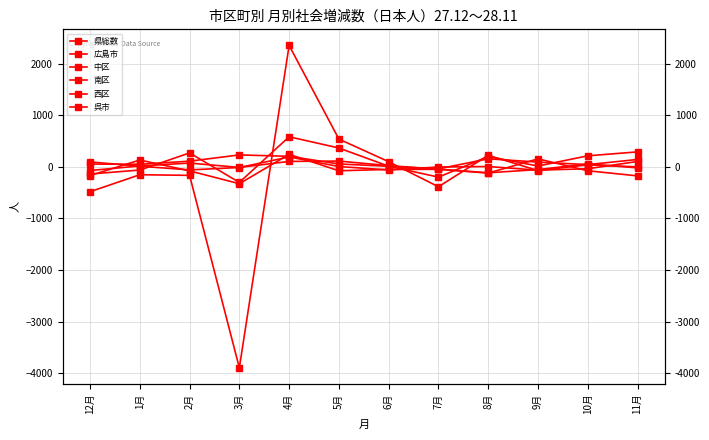

How many times do 広島市 and 西区 cross each other?

5